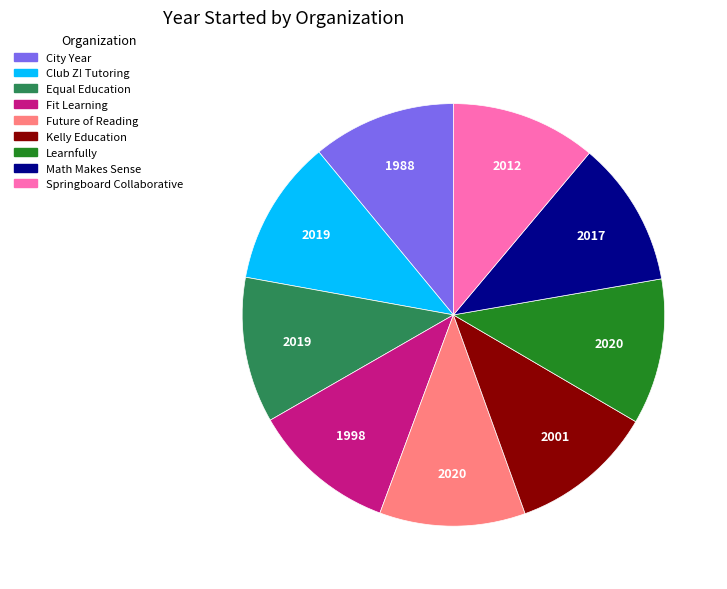

Do Kelly Education and Math Makes Sense together represent more than half of the pie?

No